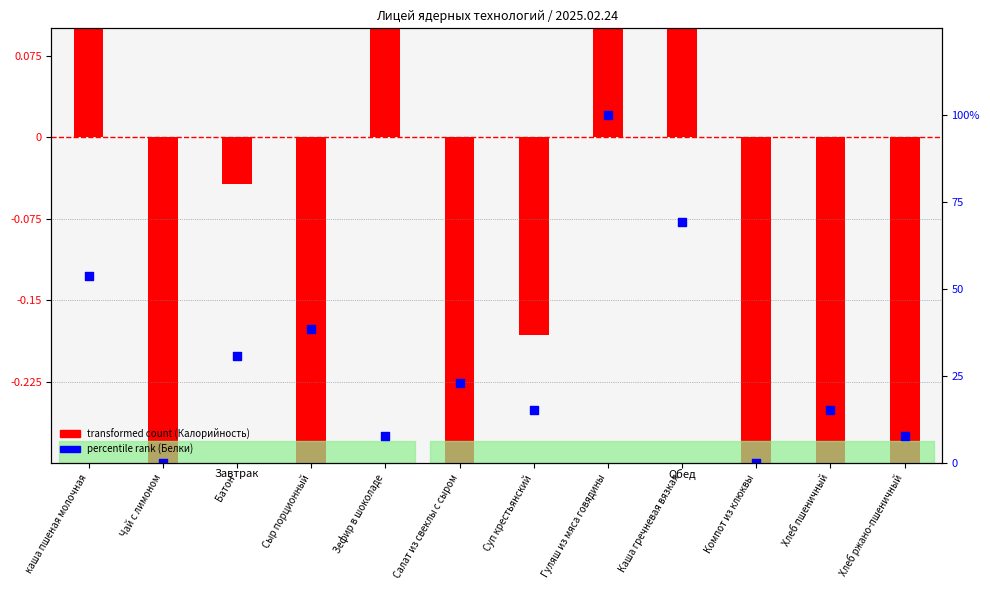

Is the value of percentile rank (Белки) at Сыр порционный greater than the value of transformed count (Калорийность) at Сыр порционный?

Yes